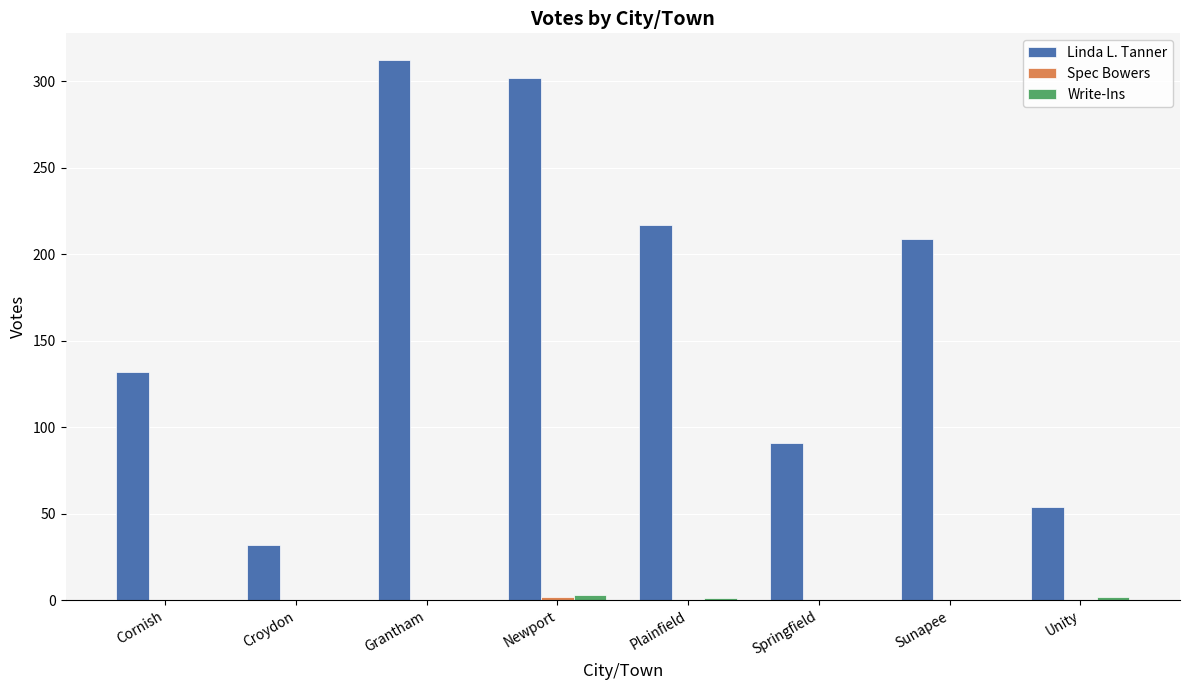

How many data points does each series have?

8